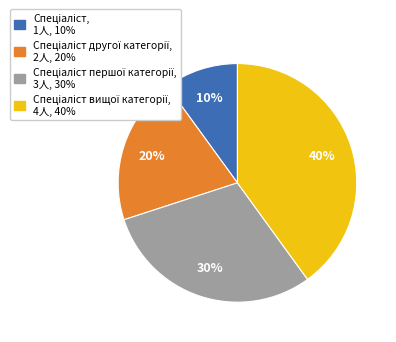

Is there any slice that represents more than half of the pie?

No